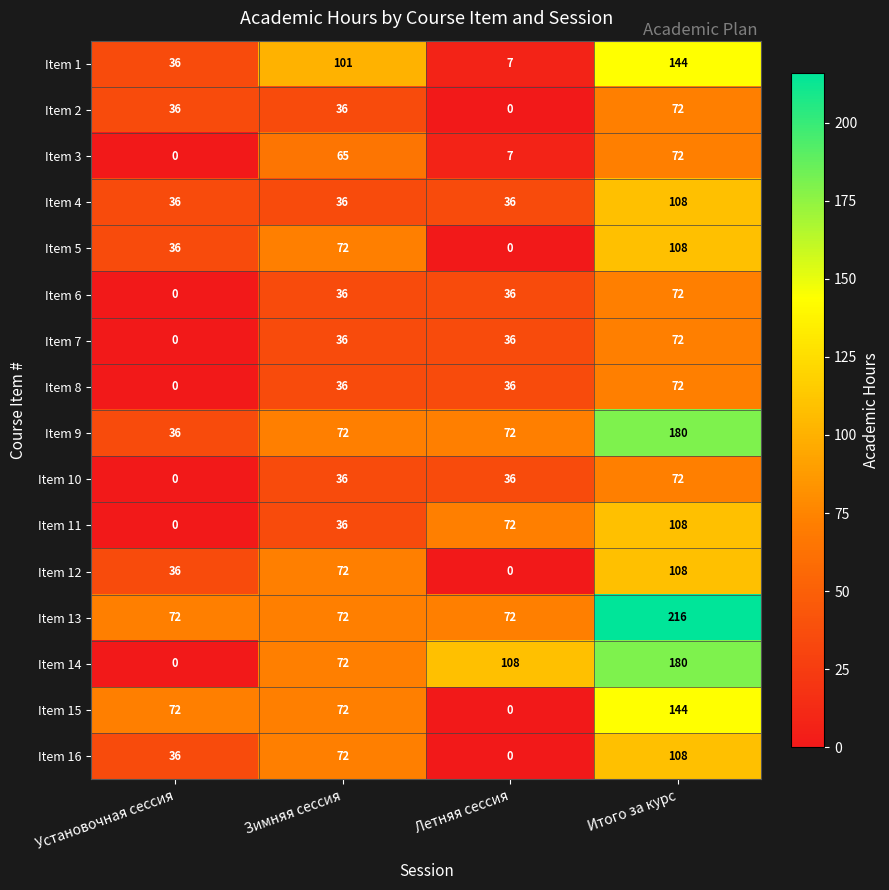

Where is Item 5 nearest to the value 54?

Установочная сессия